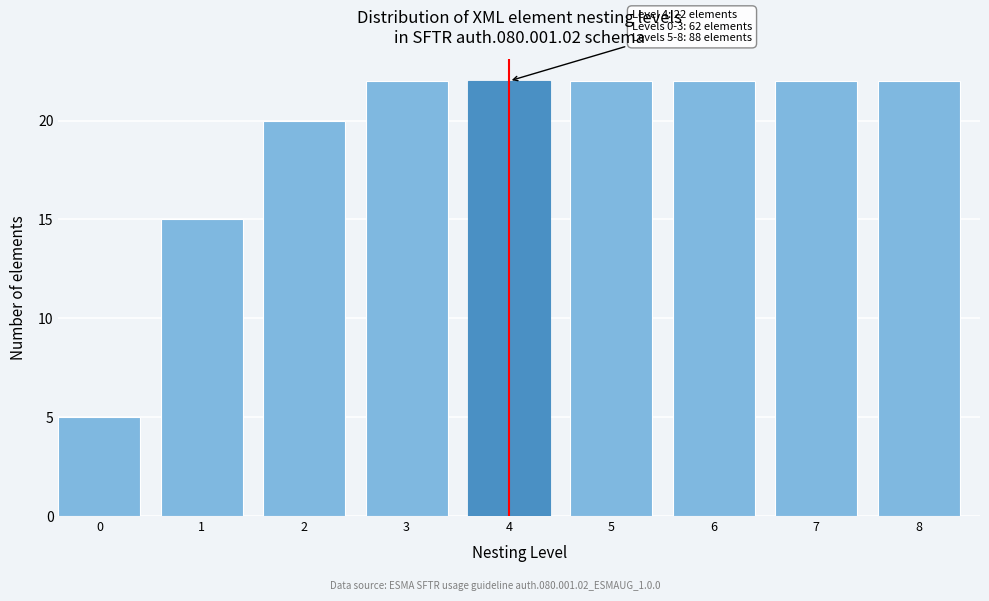

Reading right to left, extract all data points from this chart.

8=22	7=22	6=22	5=22	4=22	3=22	2=20	1=15	0=5